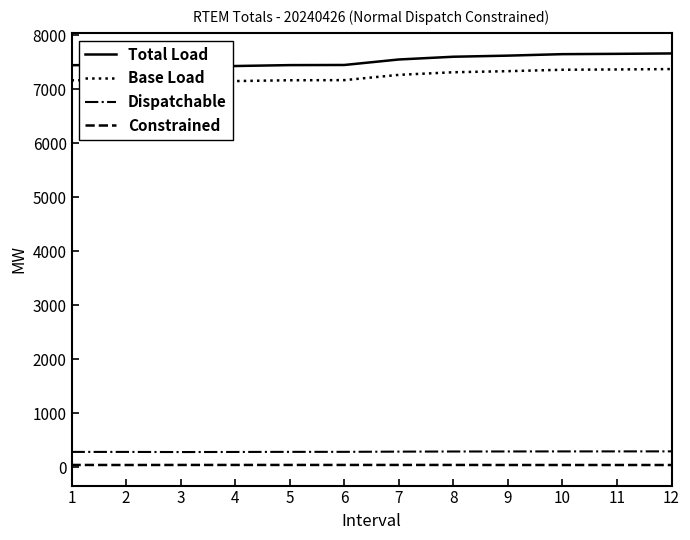

How many series are shown in this chart?

4